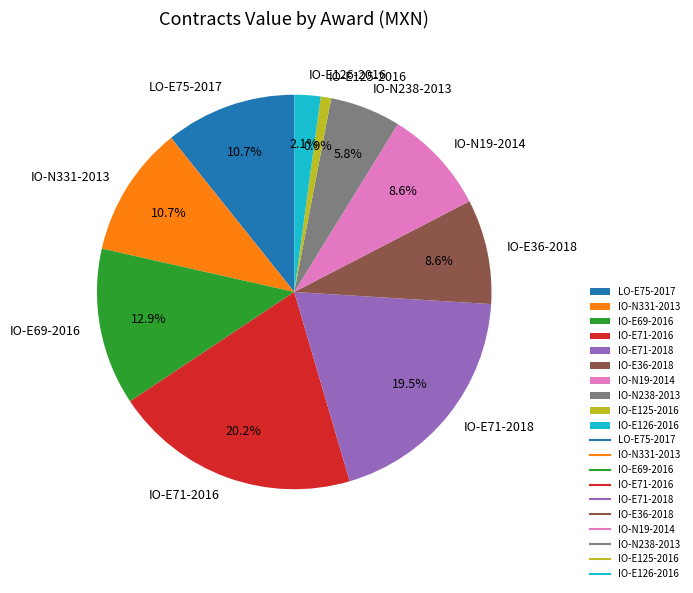

How many segments does this pie chart have?

10